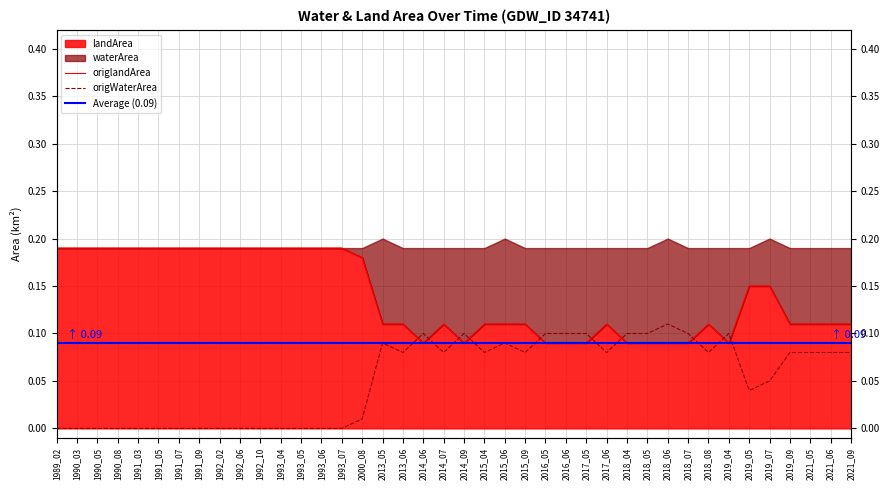

What is the value of the waterArea point at the 33rd from the left?

0.1